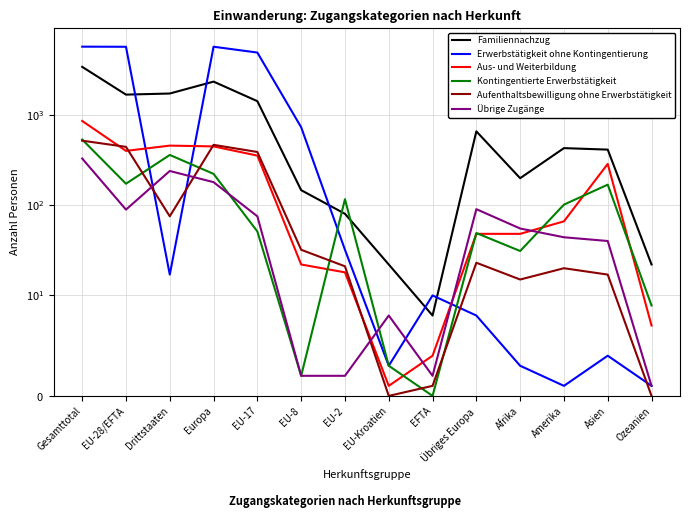

What is the sum of all Kontingentierte Erwerbstätigkeit values?

1811